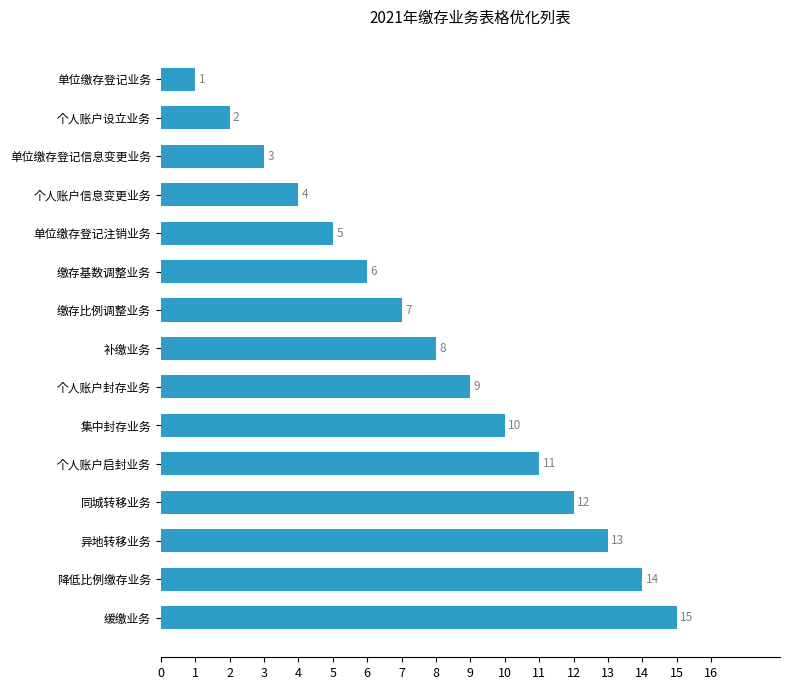

Rank the categories by value from lowest to highest.

单位缴存登记业务, 个人账户设立业务, 单位缴存登记信息变更业务, 个人账户信息变更业务, 单位缴存登记注销业务, 缴存基数调整业务, 缴存比例调整业务, 补缴业务, 个人账户封存业务, 集中封存业务, 个人账户启封业务, 同城转移业务, 异地转移业务, 降低比例缴存业务, 缓缴业务